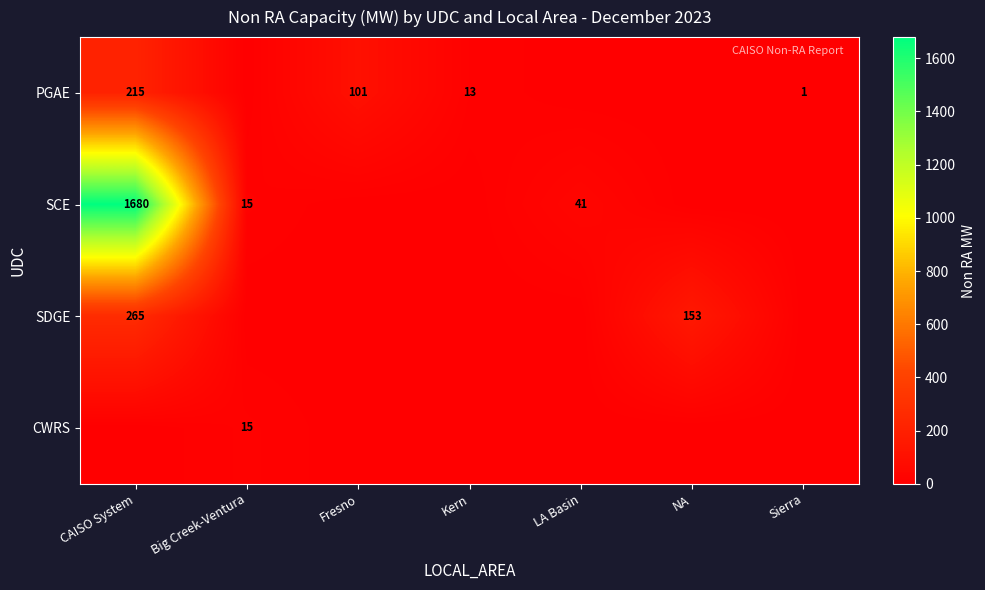

What is the maximum value shown in the chart?

1679.6